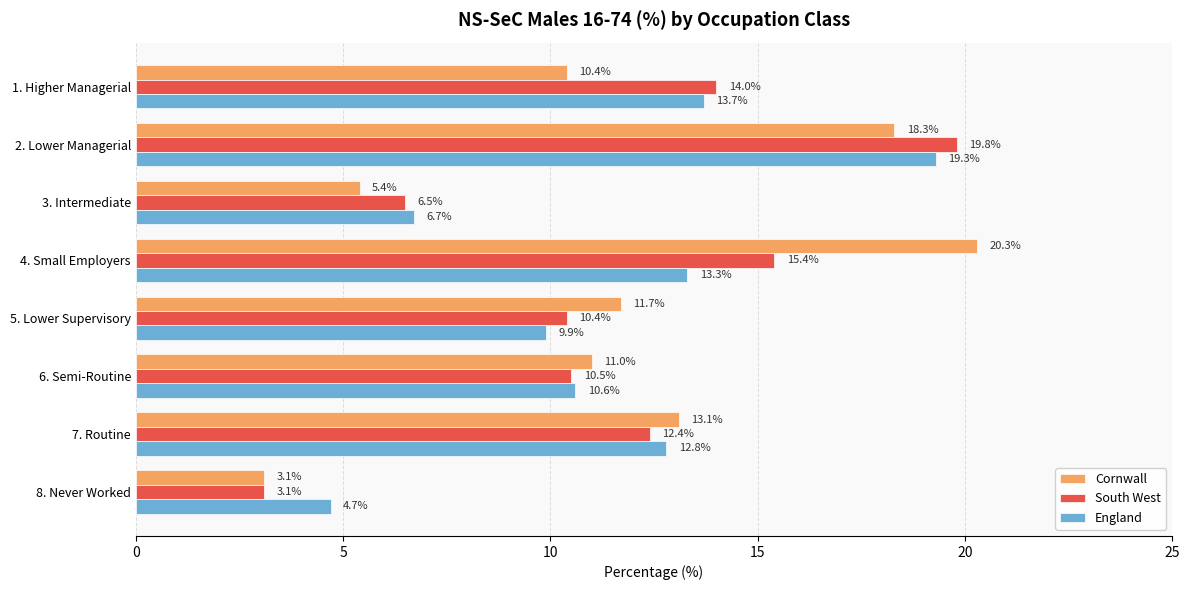

Which series has the widest spread of values?

Cornwall